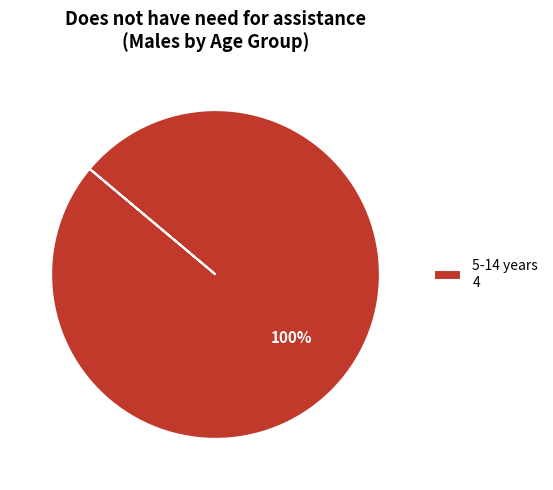

True or false: 5-14 years 4 accounts for 86% of the total.

False